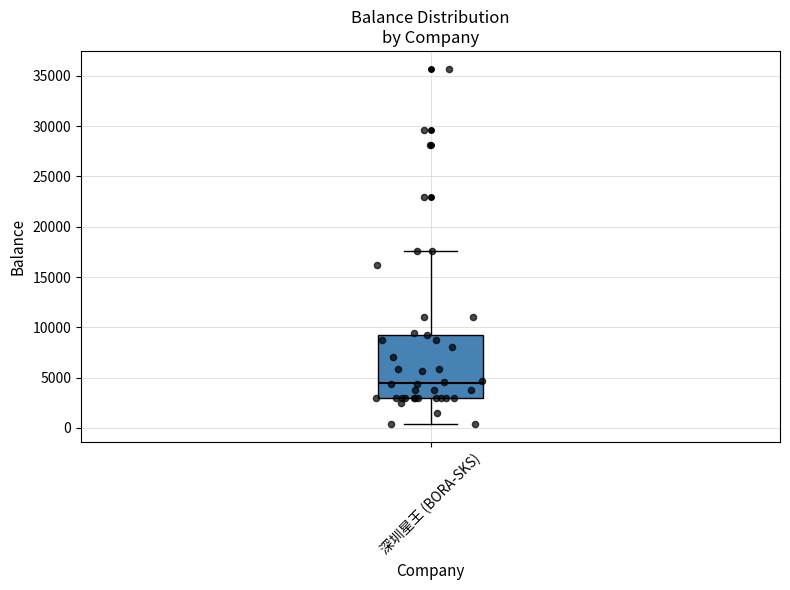

Where is the lower edge of the box for 深圳星王 (BORA-SKS) on the y-axis? The values are not printed on the chart, so give them approximately, as read against the axis.

3000